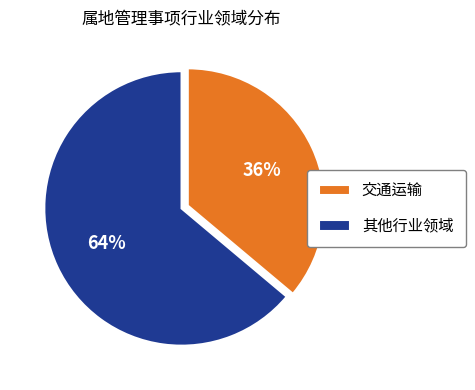

To the nearest percent, what is the combined percentage of 其他行业领域 and 交通运输?

100%